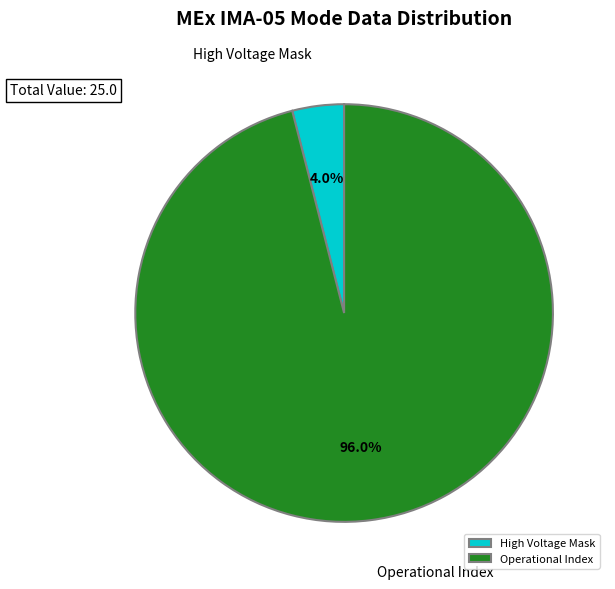

To the nearest percent, what is the average slice percentage?

50%